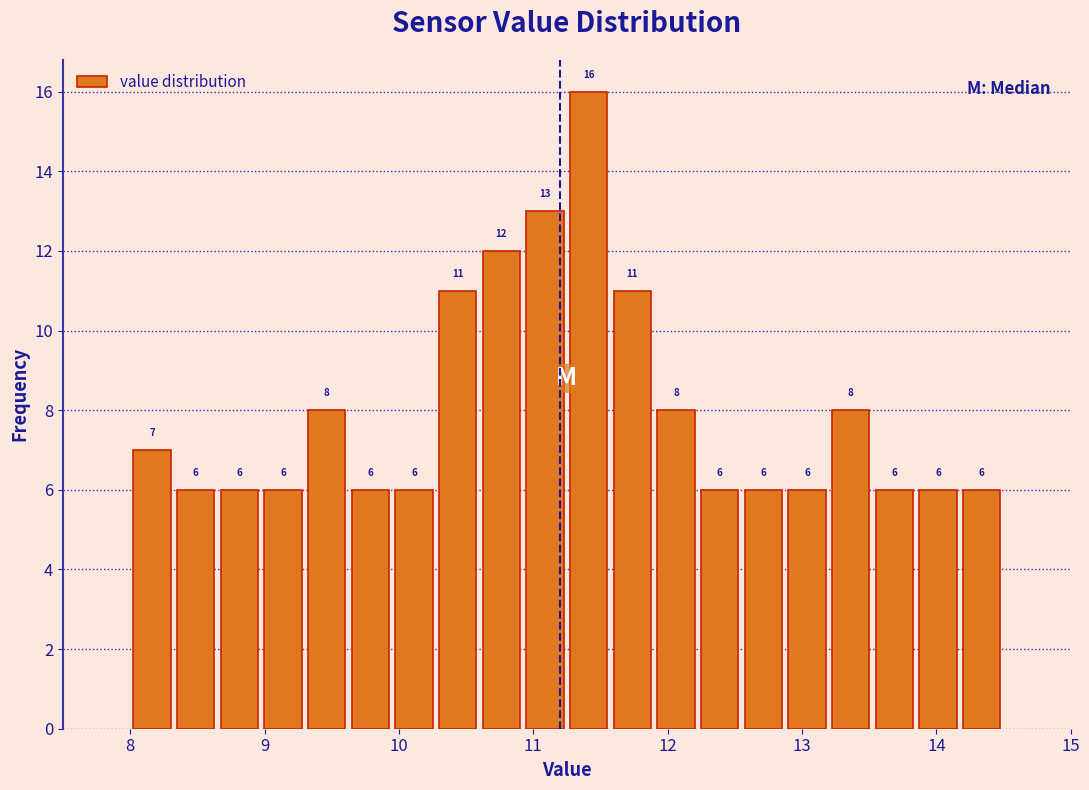

Around what value on the x-axis is the tallest bar? Give the approximate position of its centre, as read against the axis.

11.4